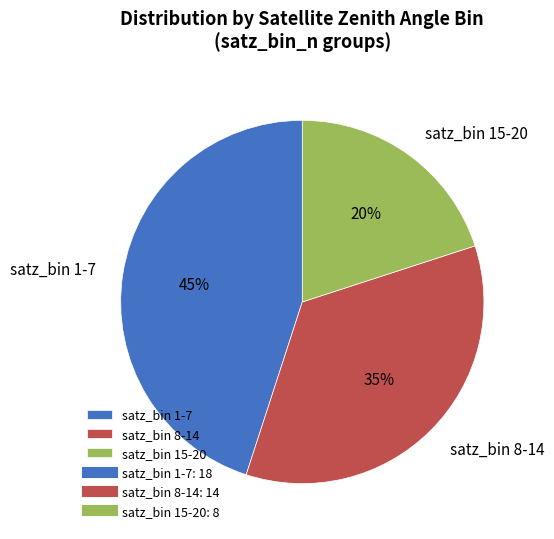

True or false: satz_bin 8-14 accounts for 47% of the total.

False